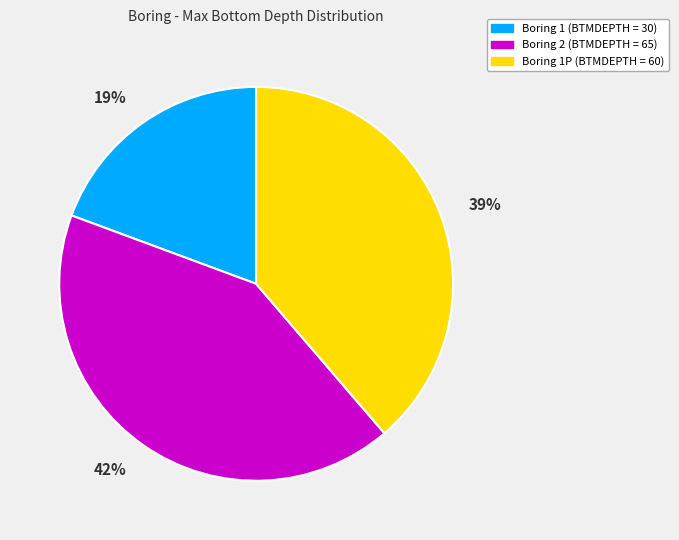

To the nearest percent, what is the difference between the largest and smallest slice percentages?

23%